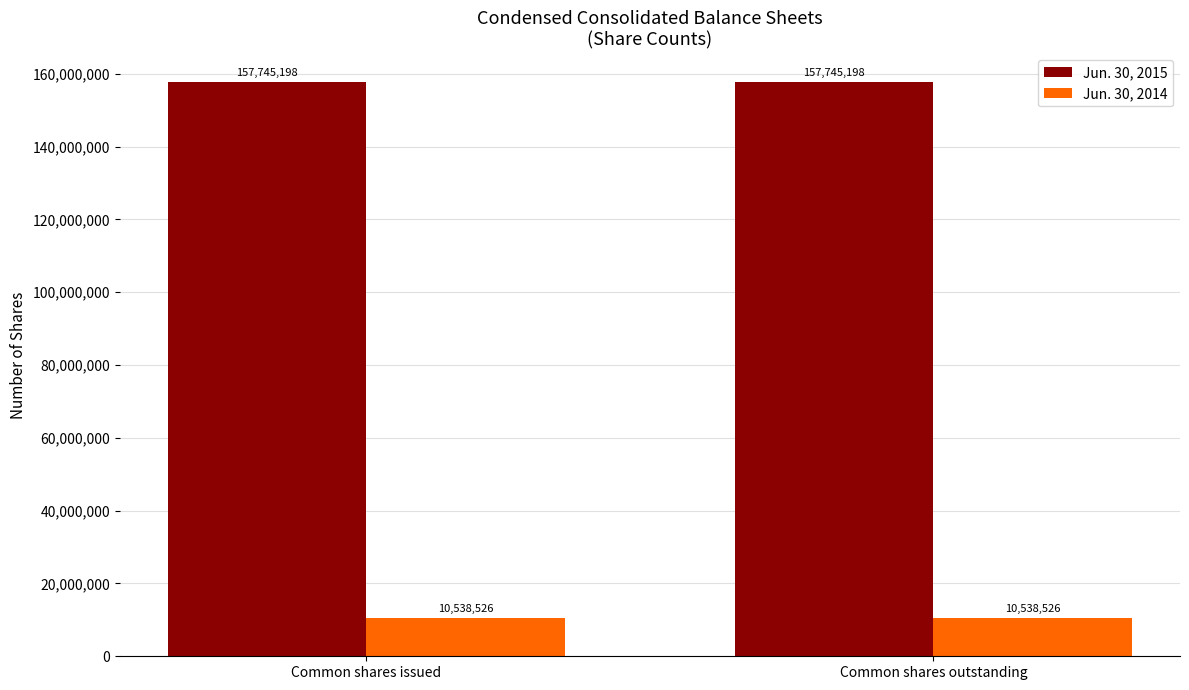

What is the spread (max minus min) of values at Common shares issued?

147206672